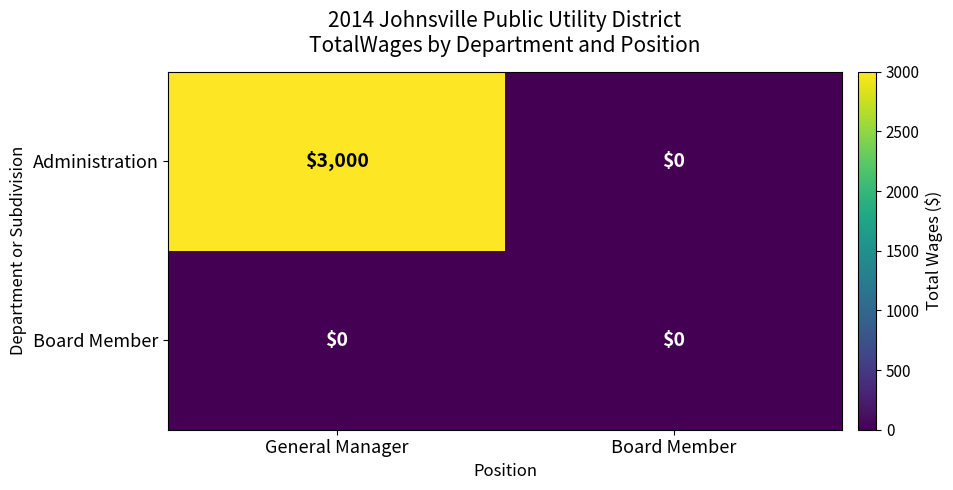

How many values in the Administration series are below 3000?

1